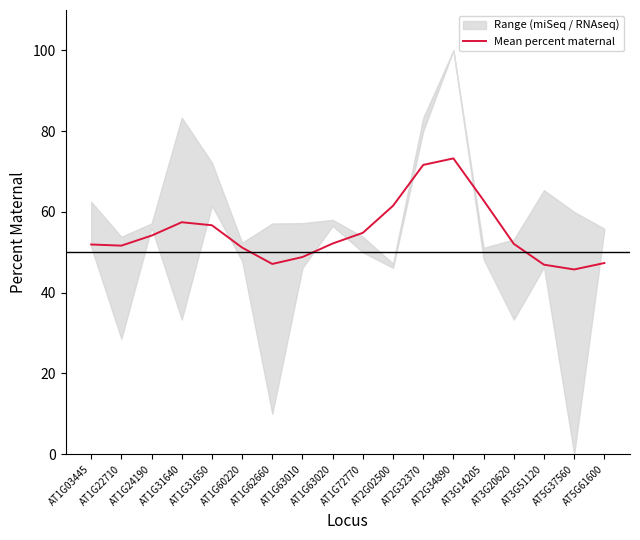

Reading left to right, transcribe all the data shown in this chart.

51.9	51.7	54.1	57.4	56.7	51.2	47.1	48.8	52.2	54.8	61.5	71.6	73.3	62.8	52.1	46.9	45.8	47.3